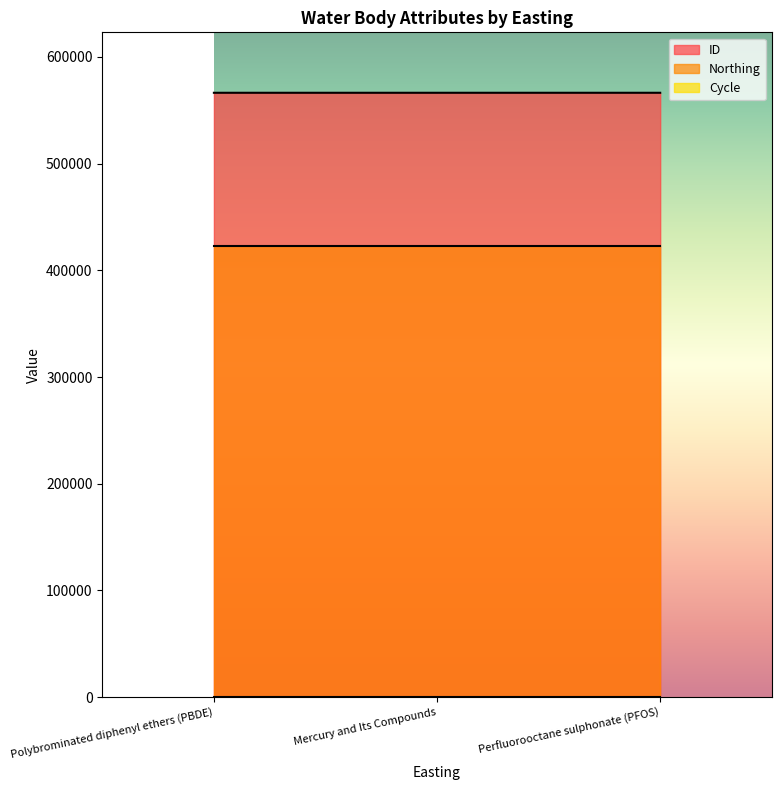

What are all the series names shown in the legend?

ID, Northing, Cycle